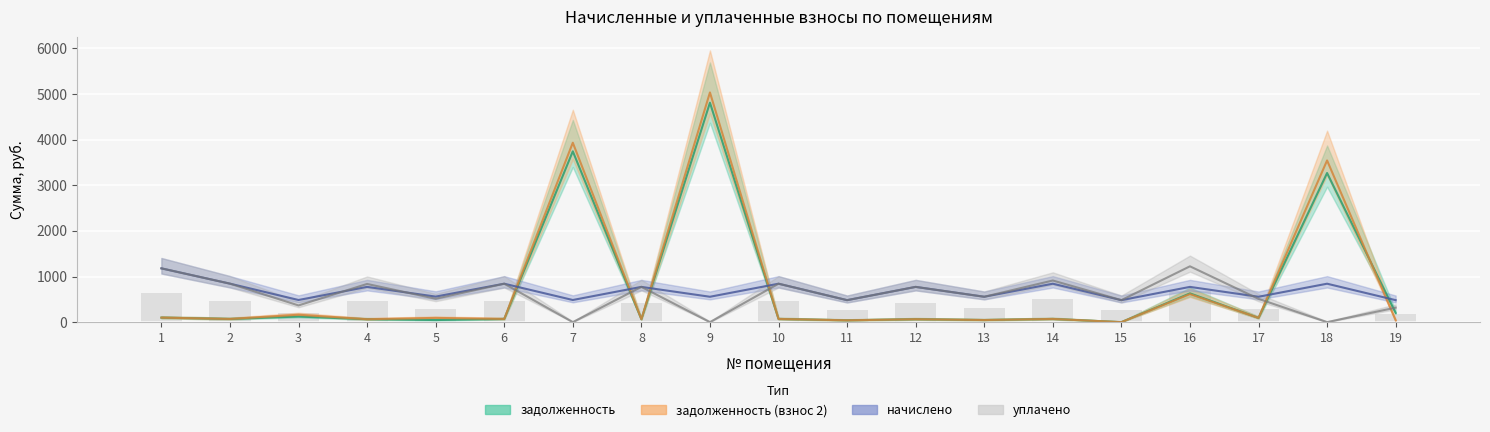

Reading left to right, extract all data points from this chart.

1=648.5	2=464.0	3=201.7	4=460.4	5=282.2	6=463.4	7=0.0	8=425.0	9=0.0	10=463.4	11=265.1	12=425.0	13=306.0	14=502.0	15=265.1	16=673.2	17=280.9	18=0.0	19=175.1